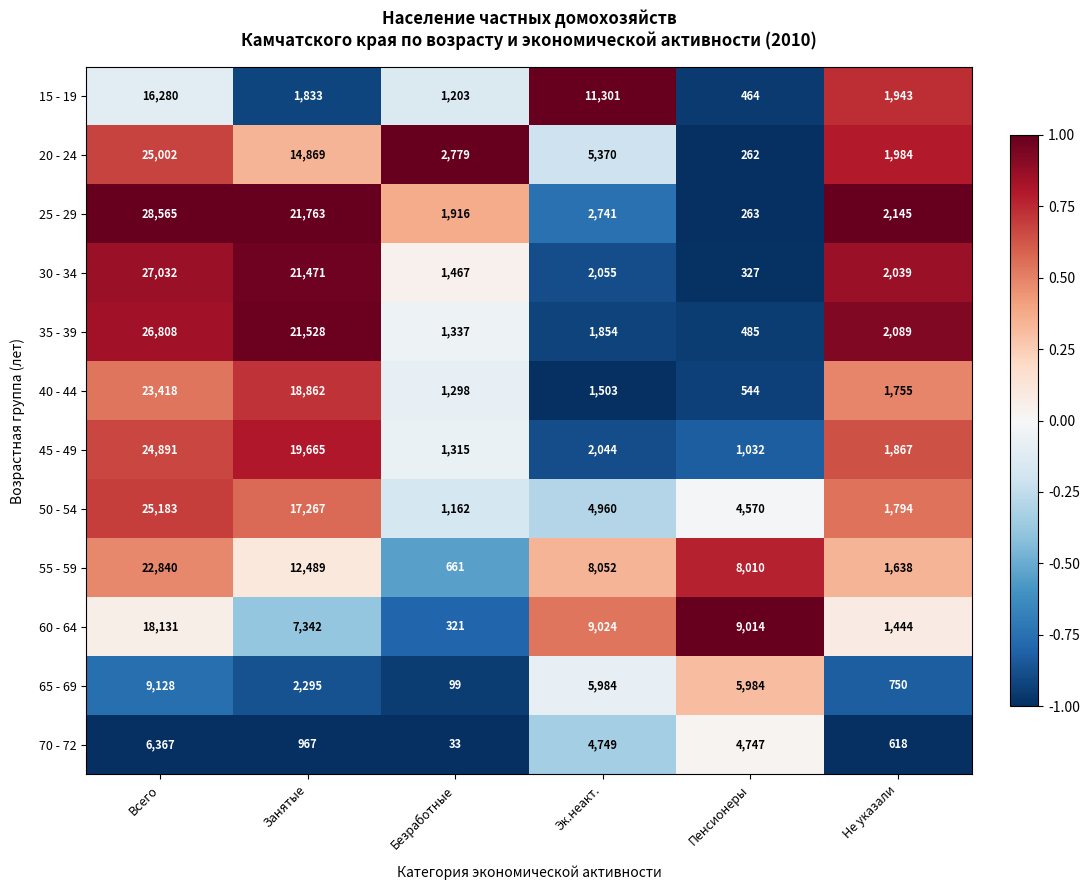

What is the difference between the highest and lowest values at Всего?

22198